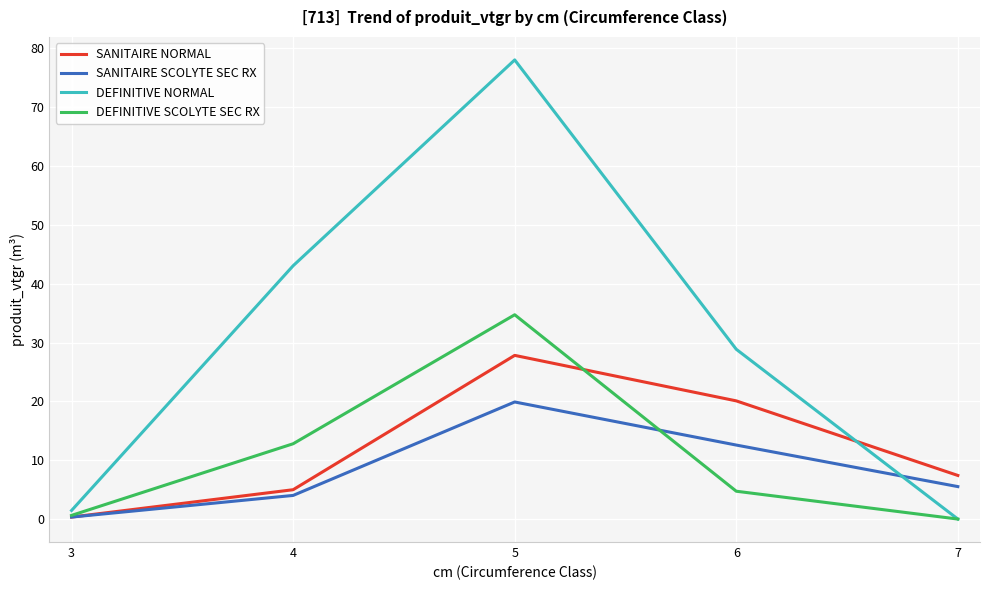

Is the value of DEFINITIVE NORMAL at 6 greater than the value of SANITAIRE SCOLYTE SEC RX at 6?

Yes